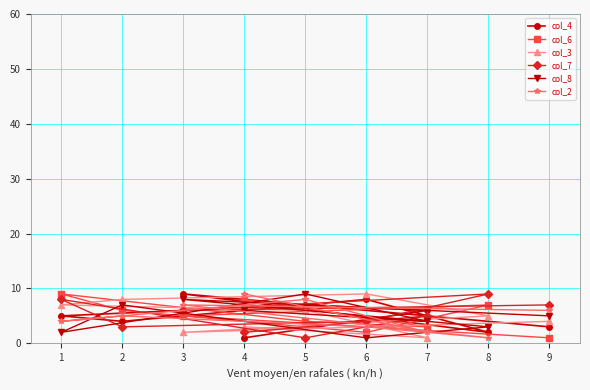

Which series has the largest range (max minus min)?

col_4